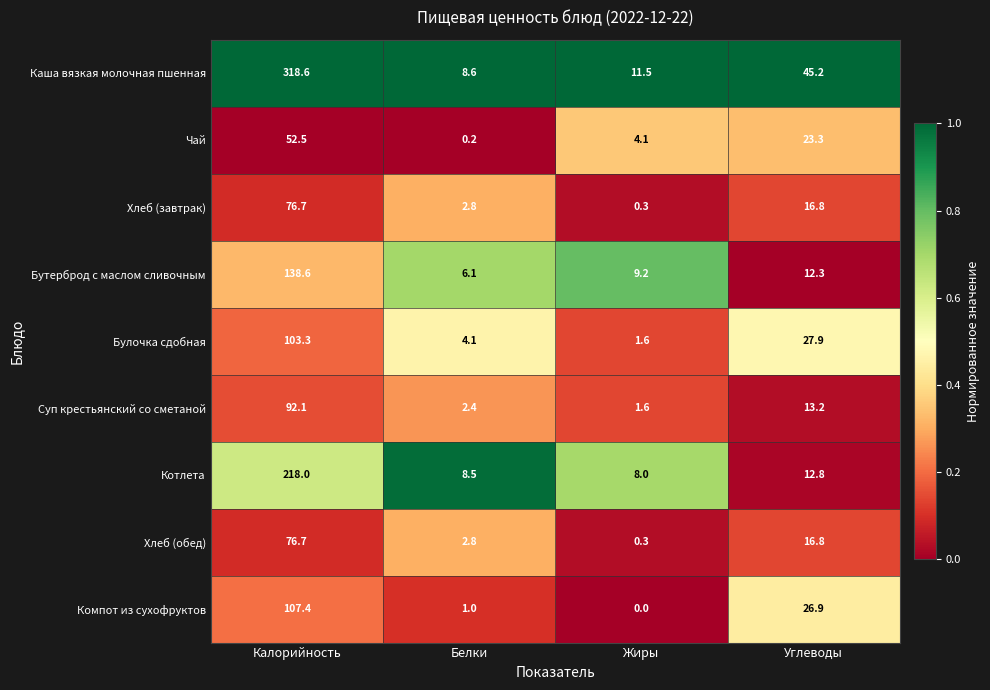

At how many categories does at least one series exceed 0?

4